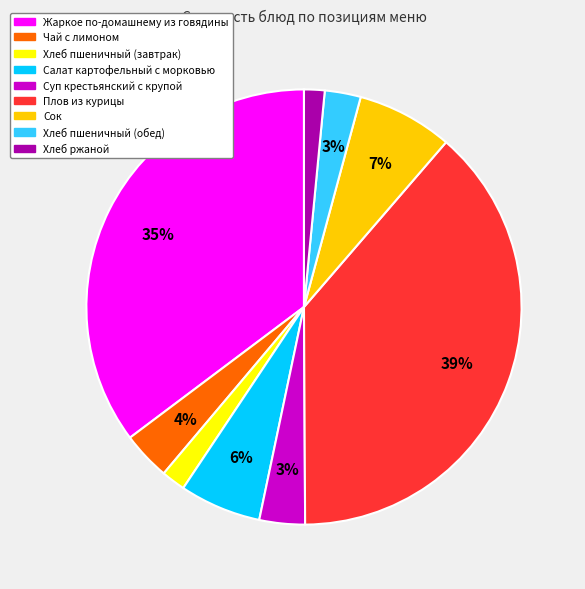

Is there a majority slice in this chart?

No